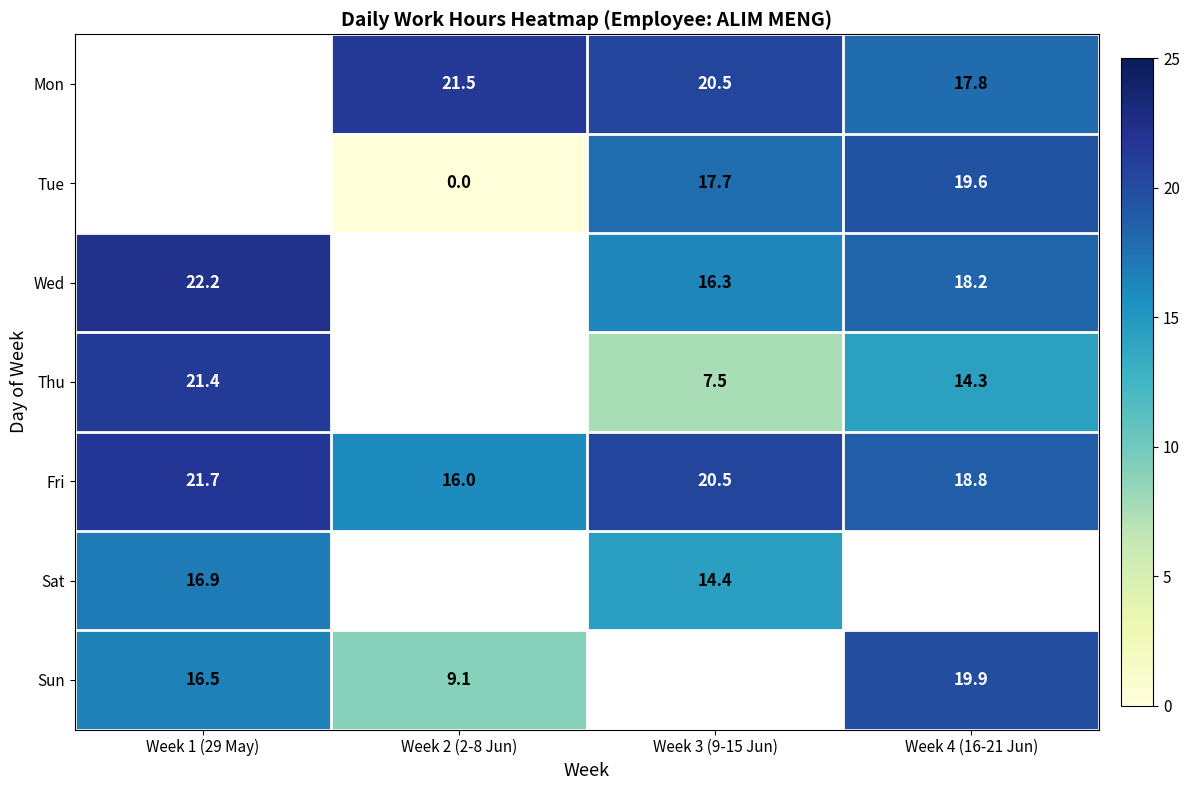

What is the spread (max minus min) of values at Week 2 (2-8 Jun)?

21.5